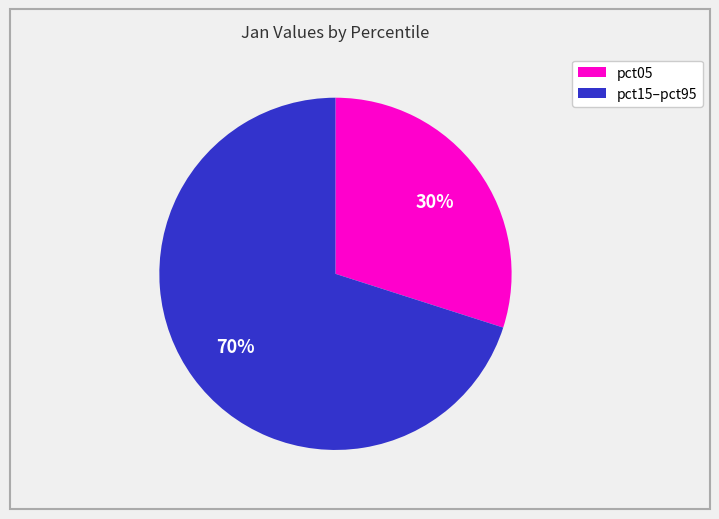

How many slices are in this pie chart?

2